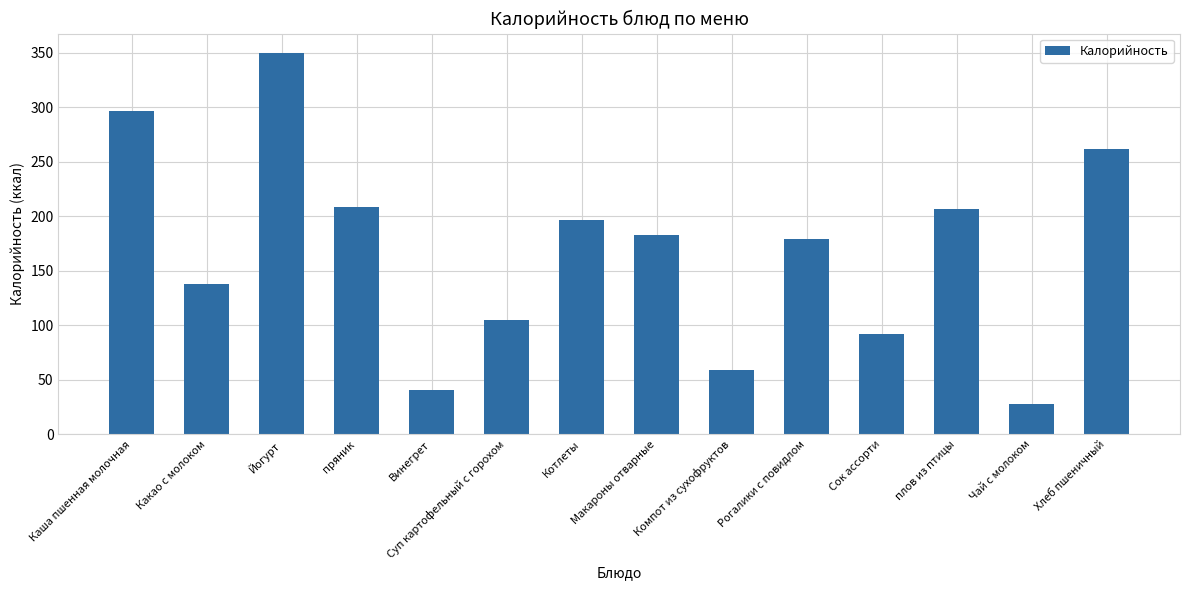

What is the approximate value at Макароны отварные?

183.0